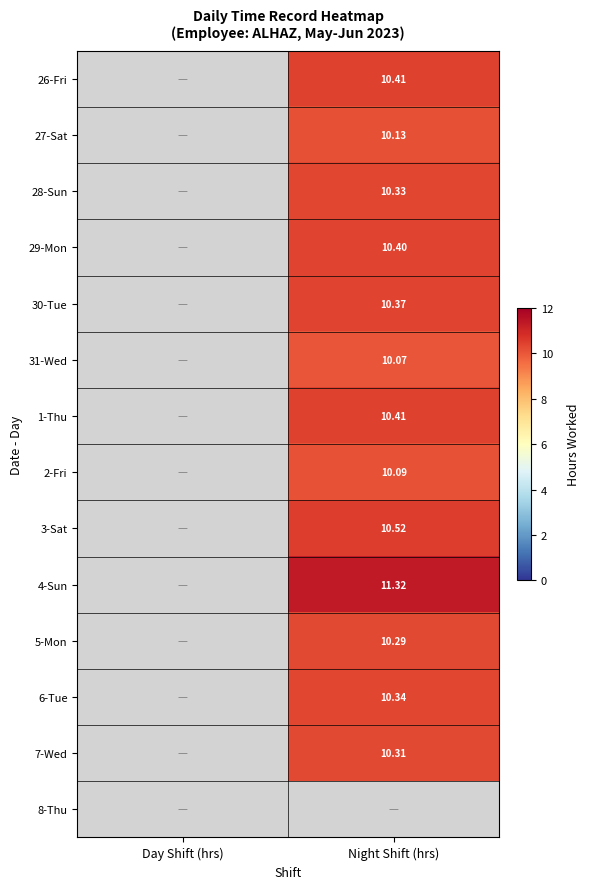

Between Day Shift (hrs) and Night Shift (hrs), which is larger?

Night Shift (hrs)